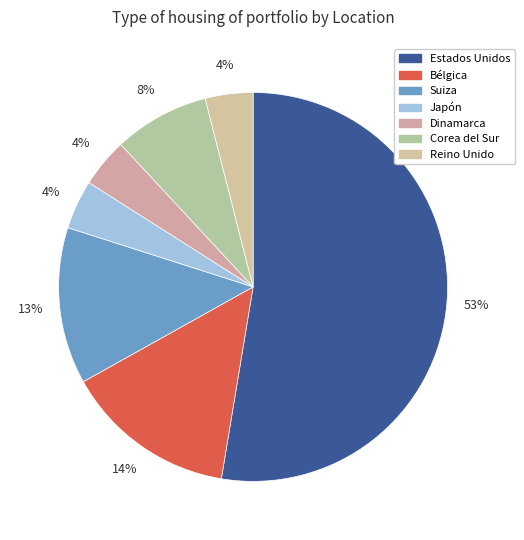

How many slices are in this pie chart?

7